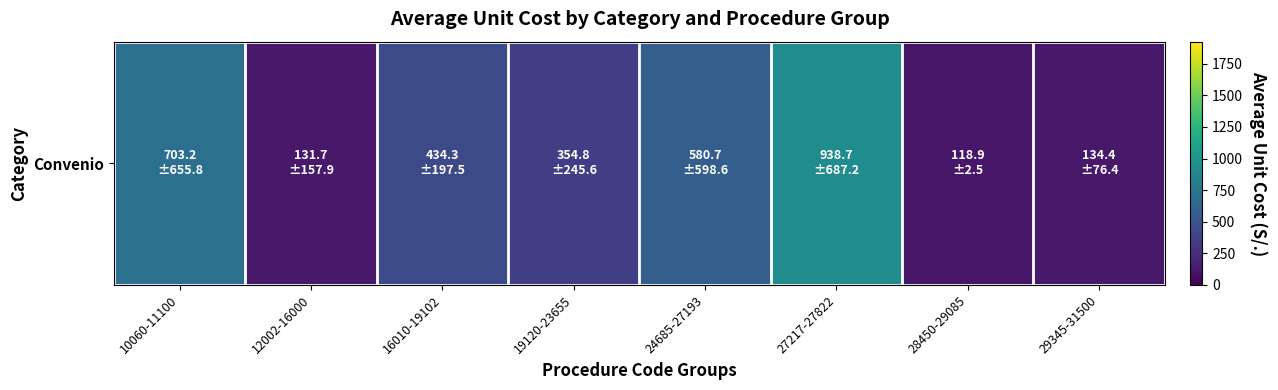

Rank the categories by value from lowest to highest.

28450-29085, 12002-16000, 29345-31500, 19120-23655, 16010-19102, 24685-27193, 10060-11100, 27217-27822